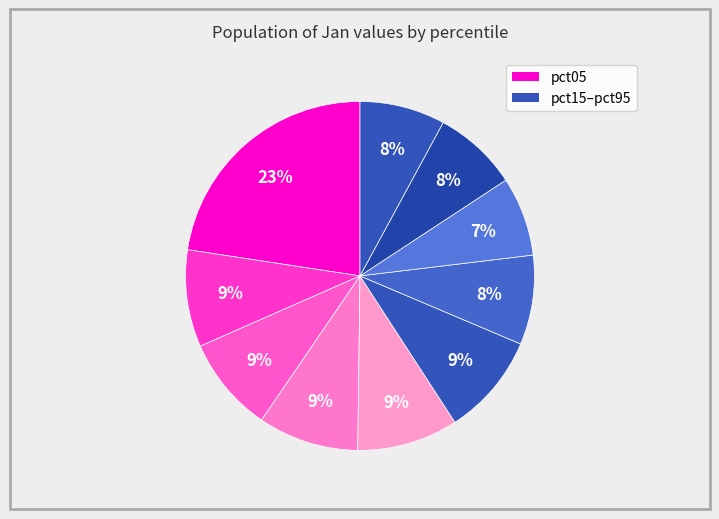

Count the number of slices in the pie.

10